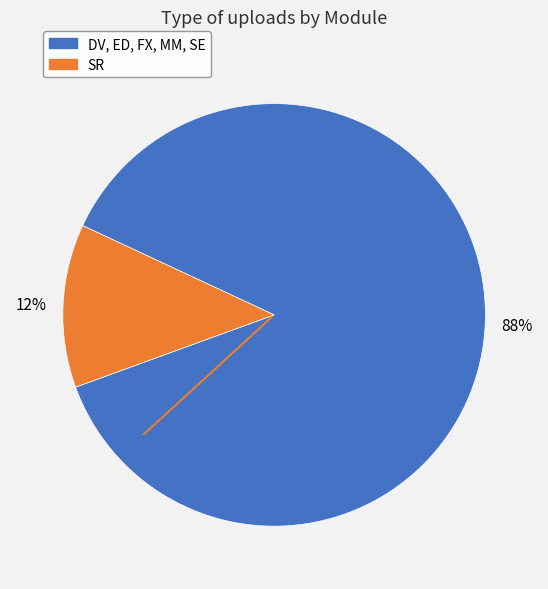

Is there any slice that represents more than half of the pie?

Yes